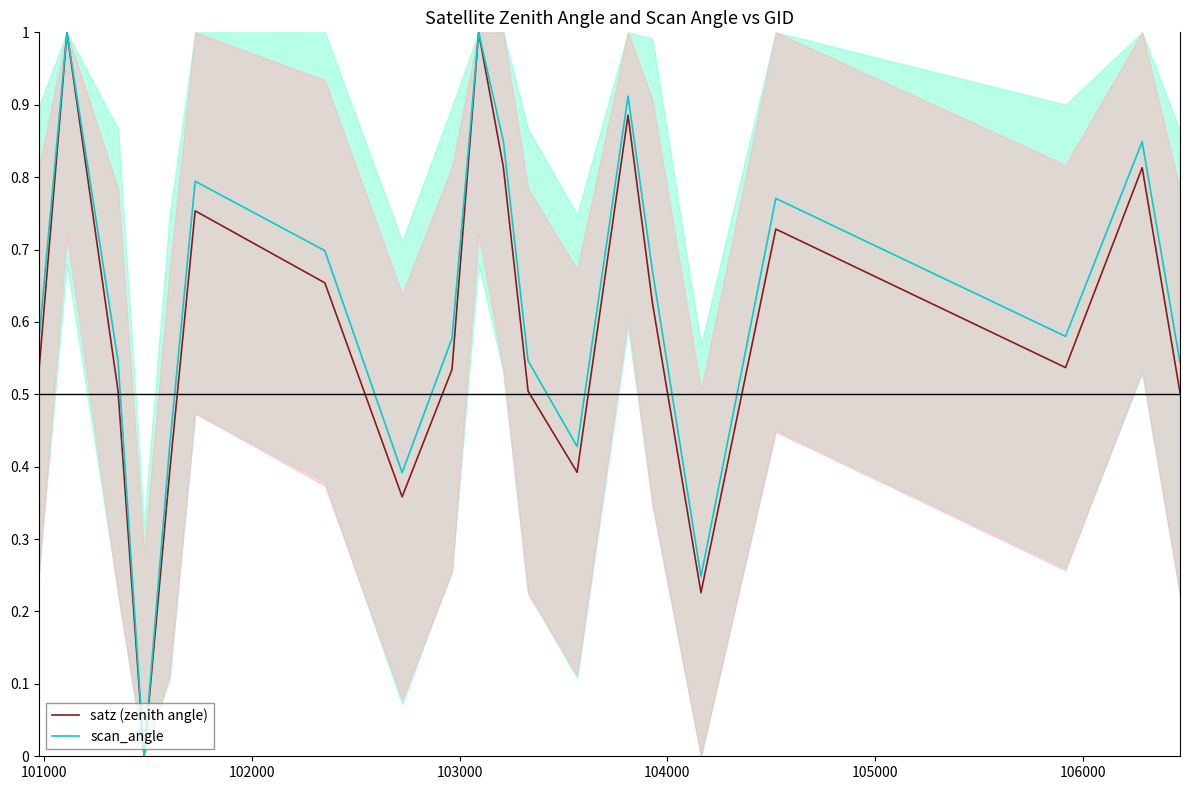

True or false: satz (zenith angle) and scan_angle intersect in this chart.

True